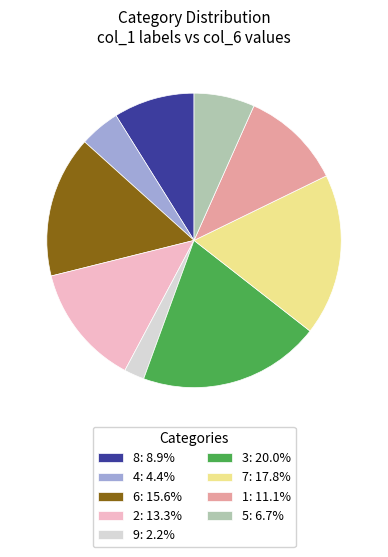

Which has a higher value, 3 or 1?

3